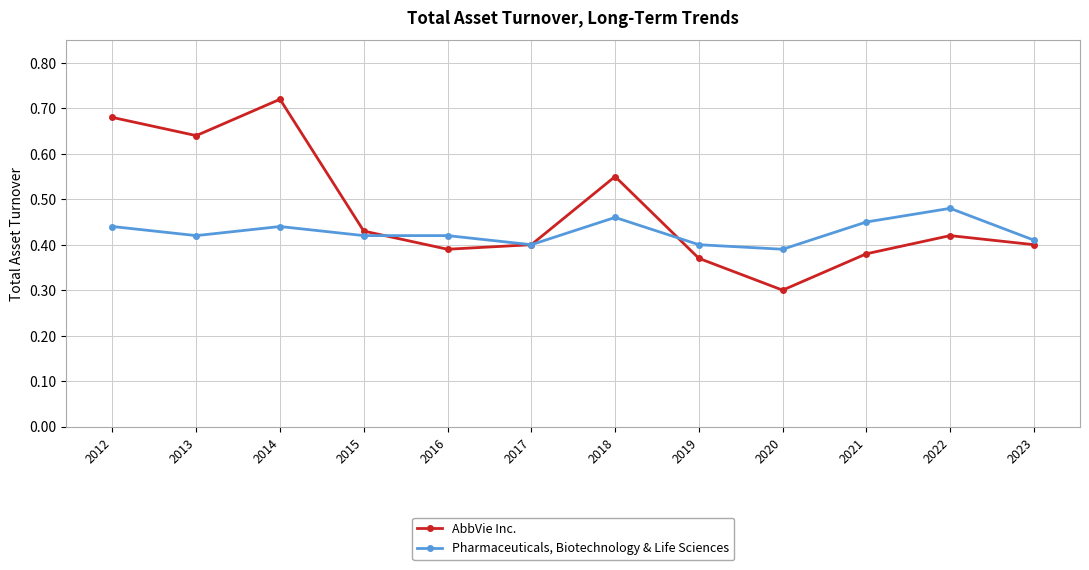

The value of AbbVie Inc. at 2022 is 0.7. True or false?

False